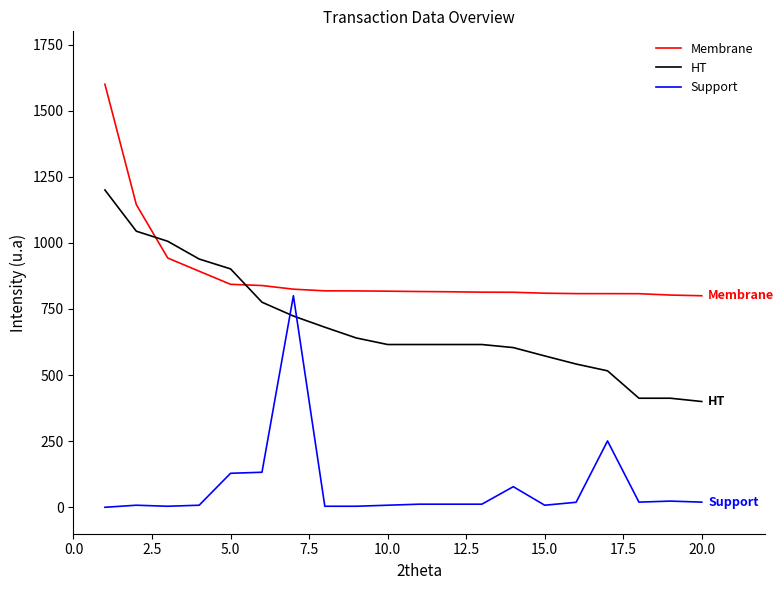

What is the greatest value displayed?

1600.0